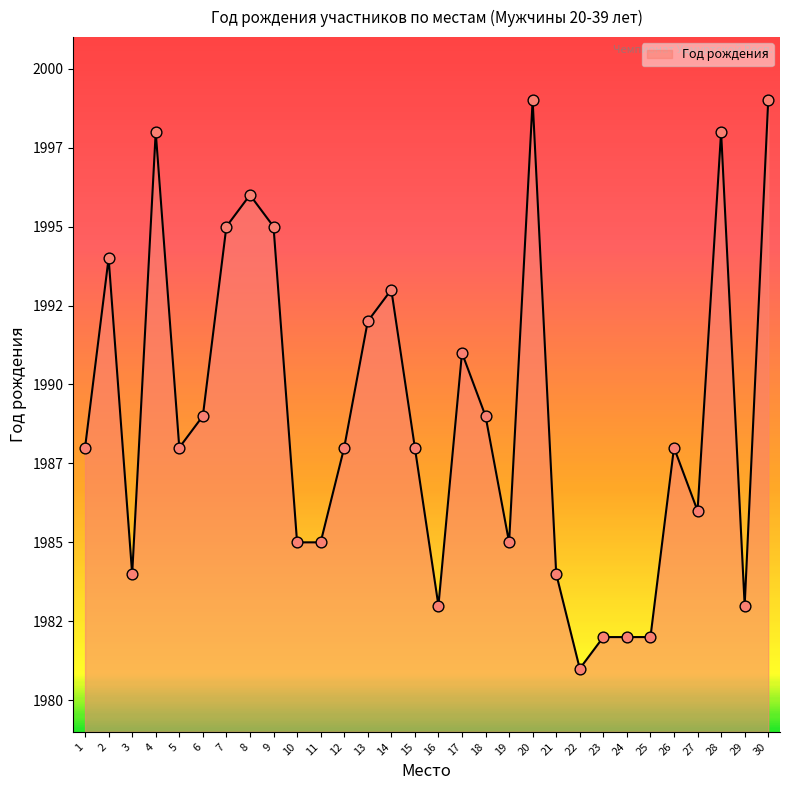

Is this an area chart (filled region under the line)?

Yes